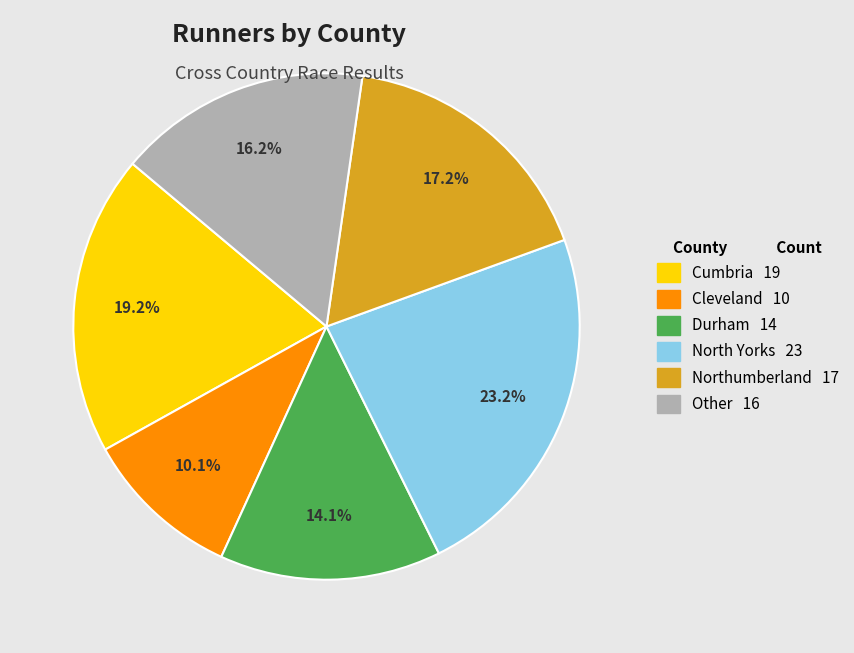

To the nearest percent, what is the combined percentage of Cumbria and North Yorks?

42%